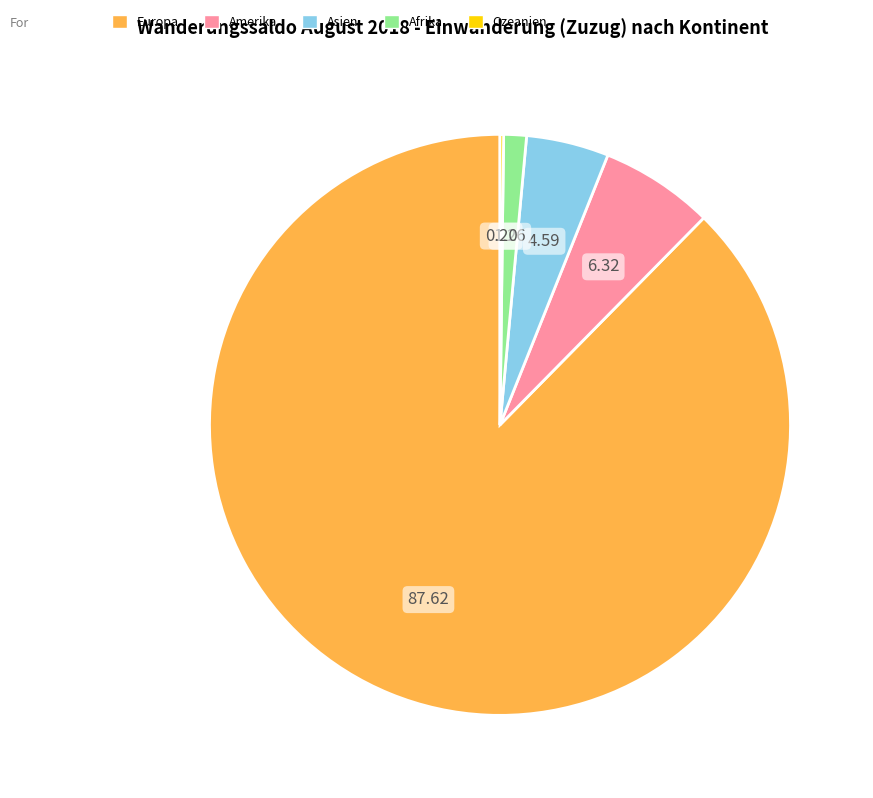

The Asien slice represents 11% of the pie. True or false?

False